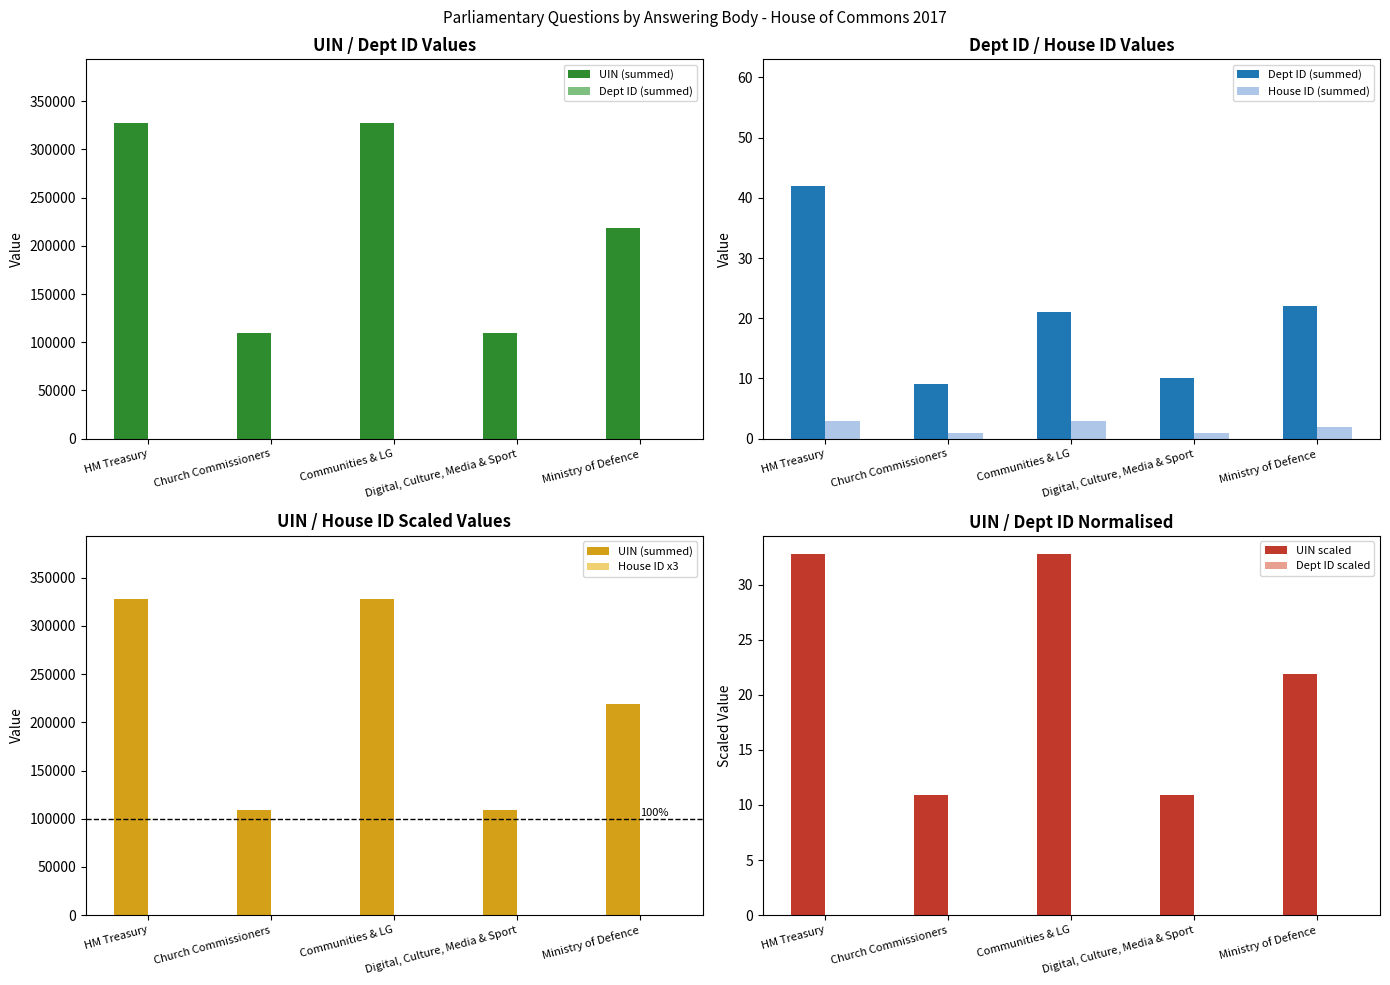

At how many categories does at least one series exceed 223566?

2